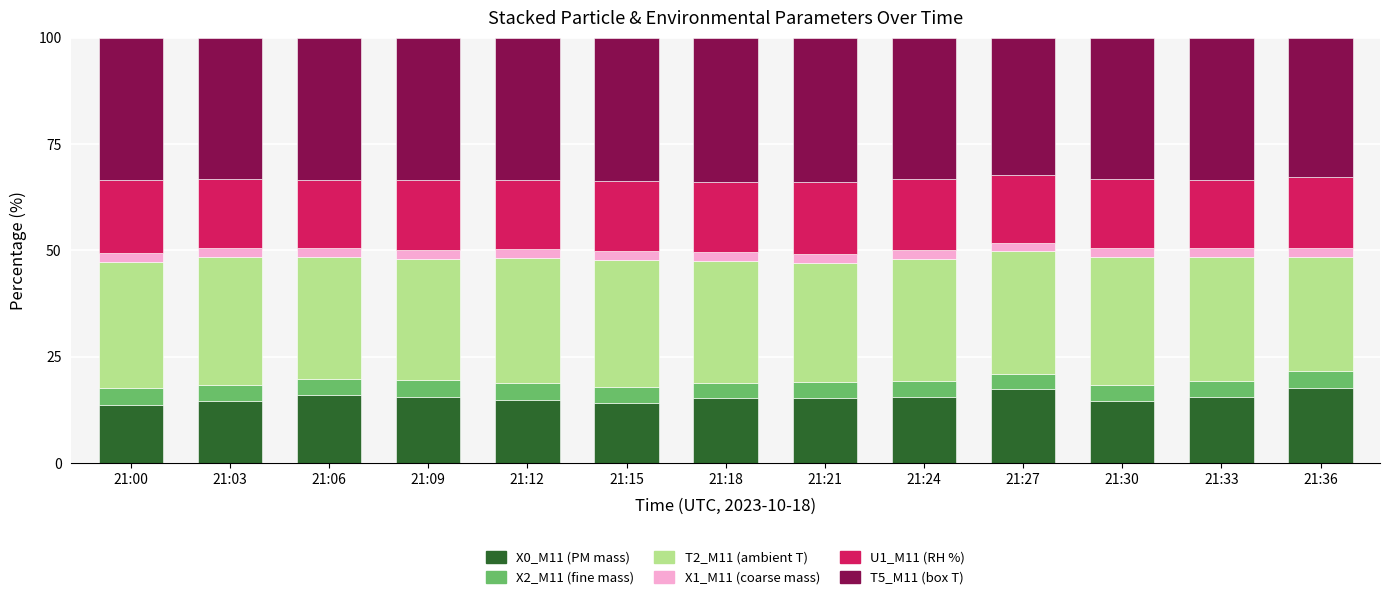

What is the sum of all X0_M11 (PM mass) values?

199.5